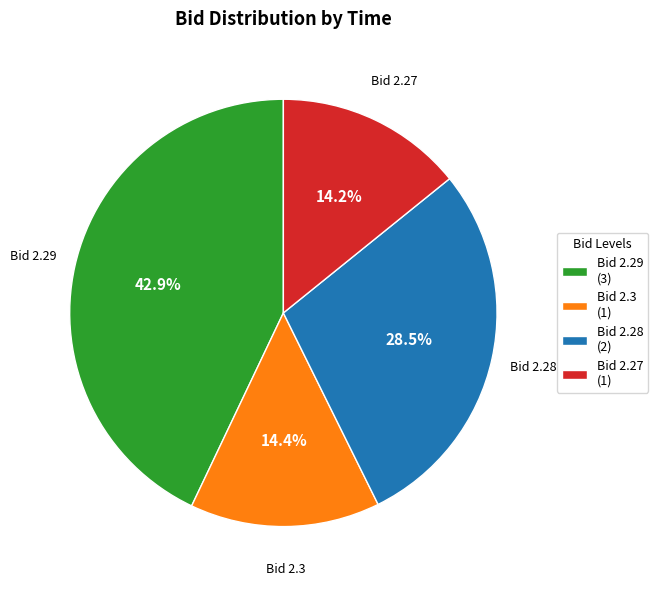

Is there a majority slice in this chart?

No